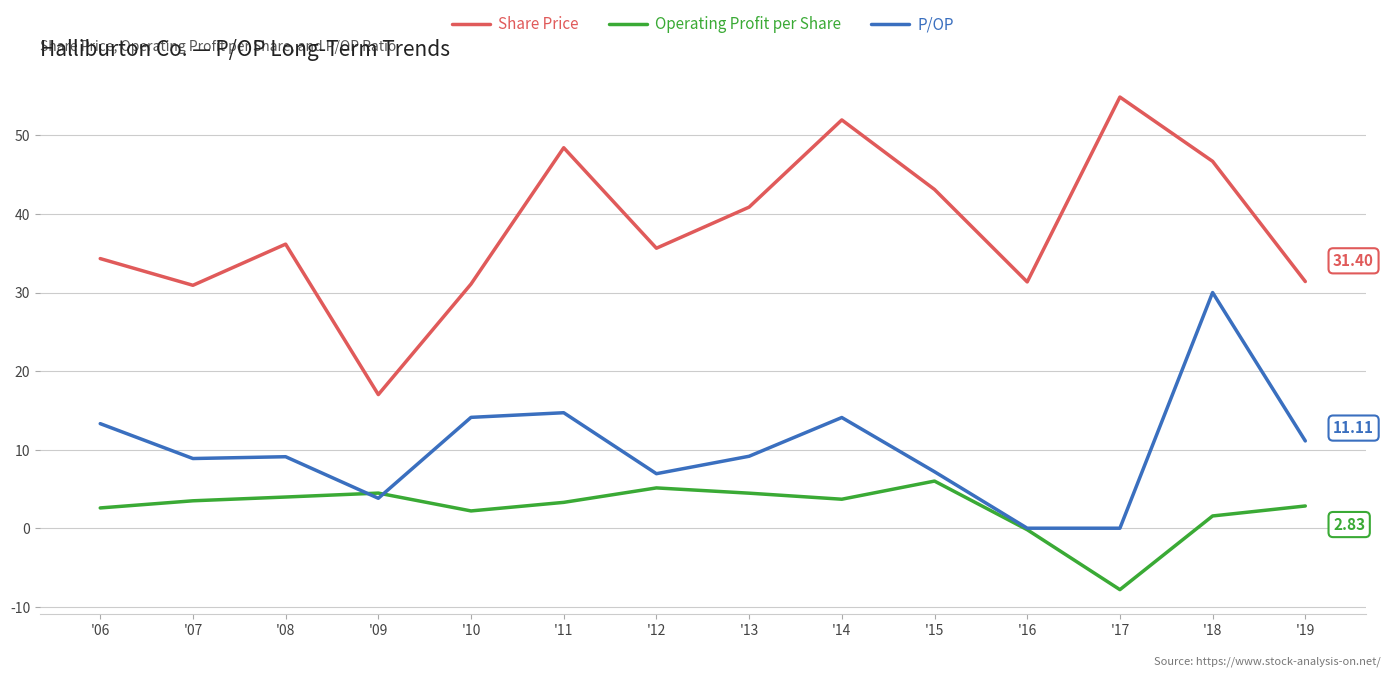

True or false: Operating Profit per Share and Share Price cross at least once.

False